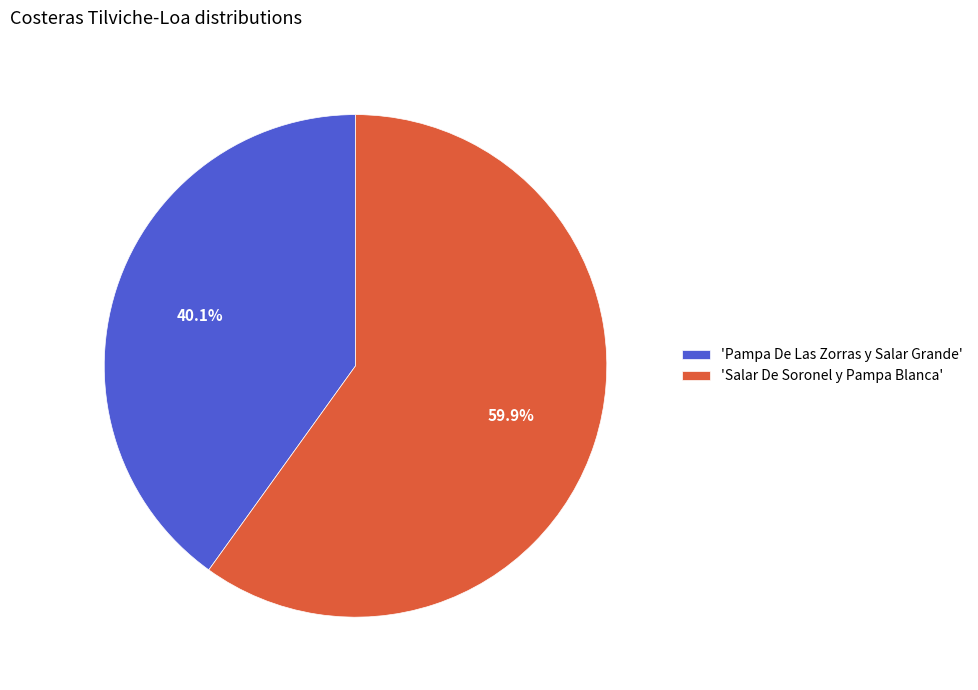

Rank the categories by value from highest to lowest.

'Salar De Soronel y Pampa Blanca', 'Pampa De Las Zorras y Salar Grande'